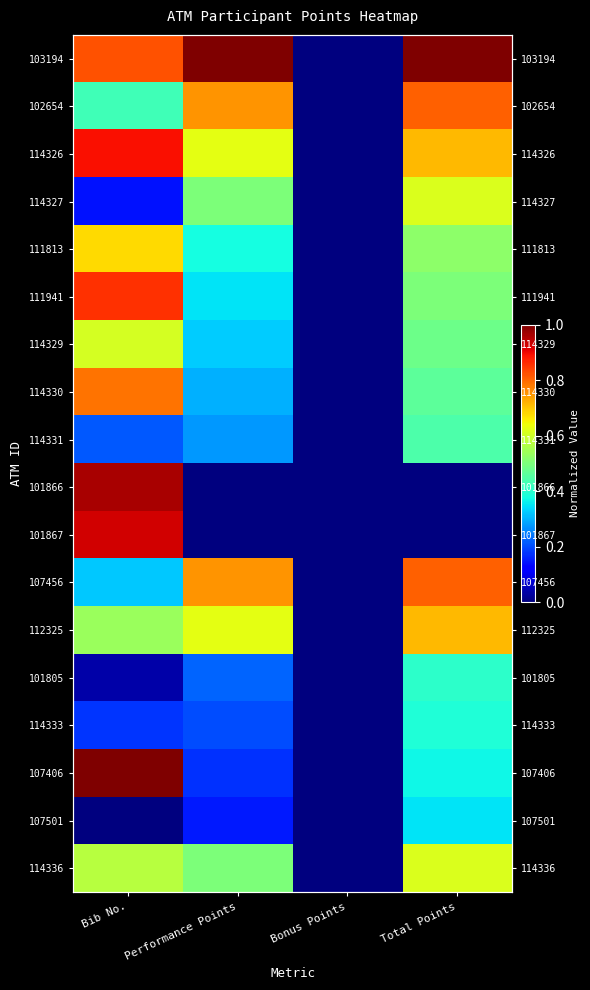

What is the difference between the maximum and minimum values in the 102654 series?

0.8